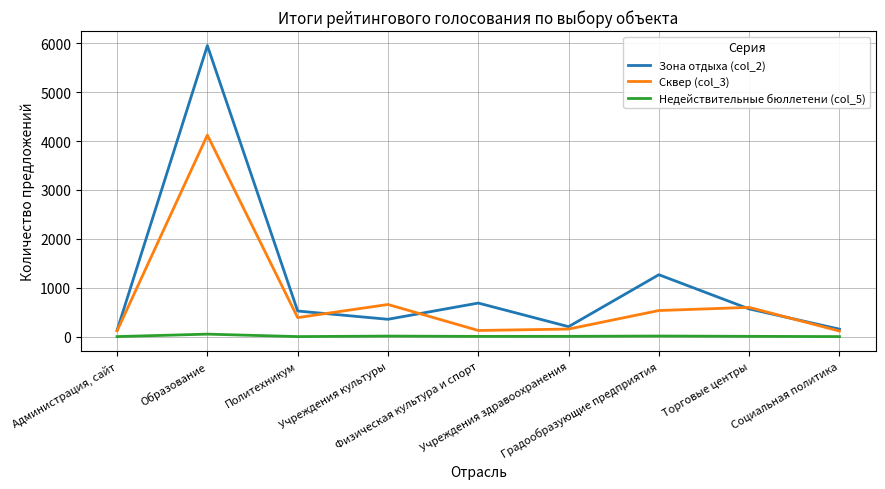

What position from the right is Образование?

8